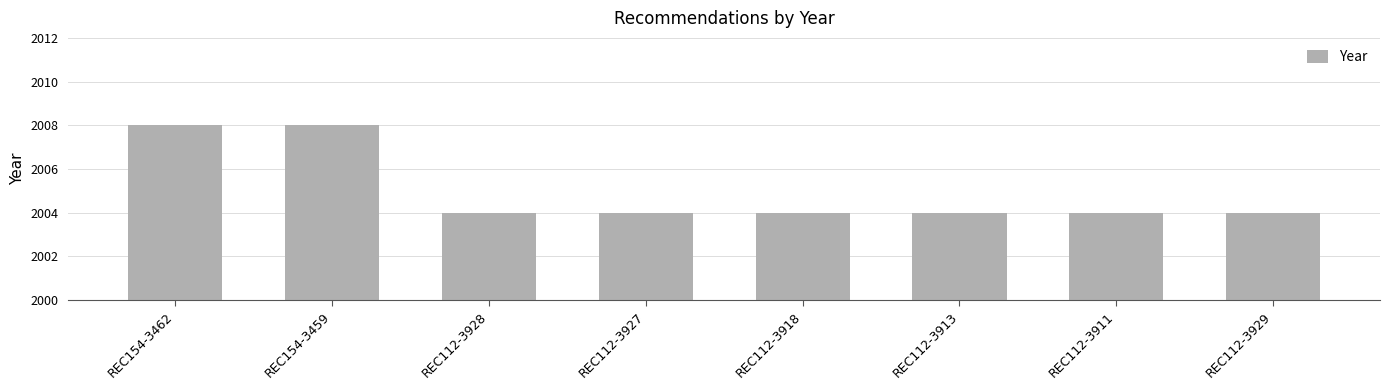

What is the approximate value at REC154-3462?

2008